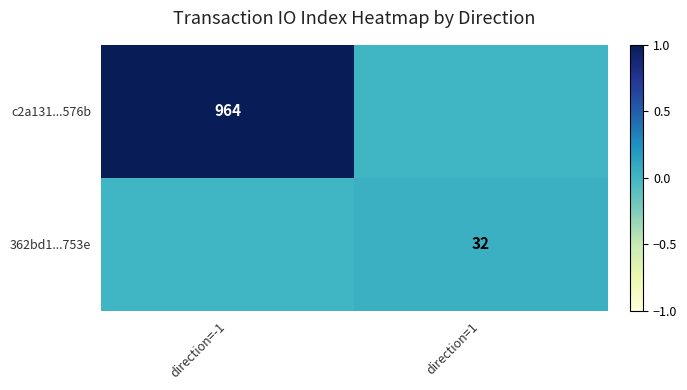

Is it true that 362bd1...753e equals 32 at direction=1?

True